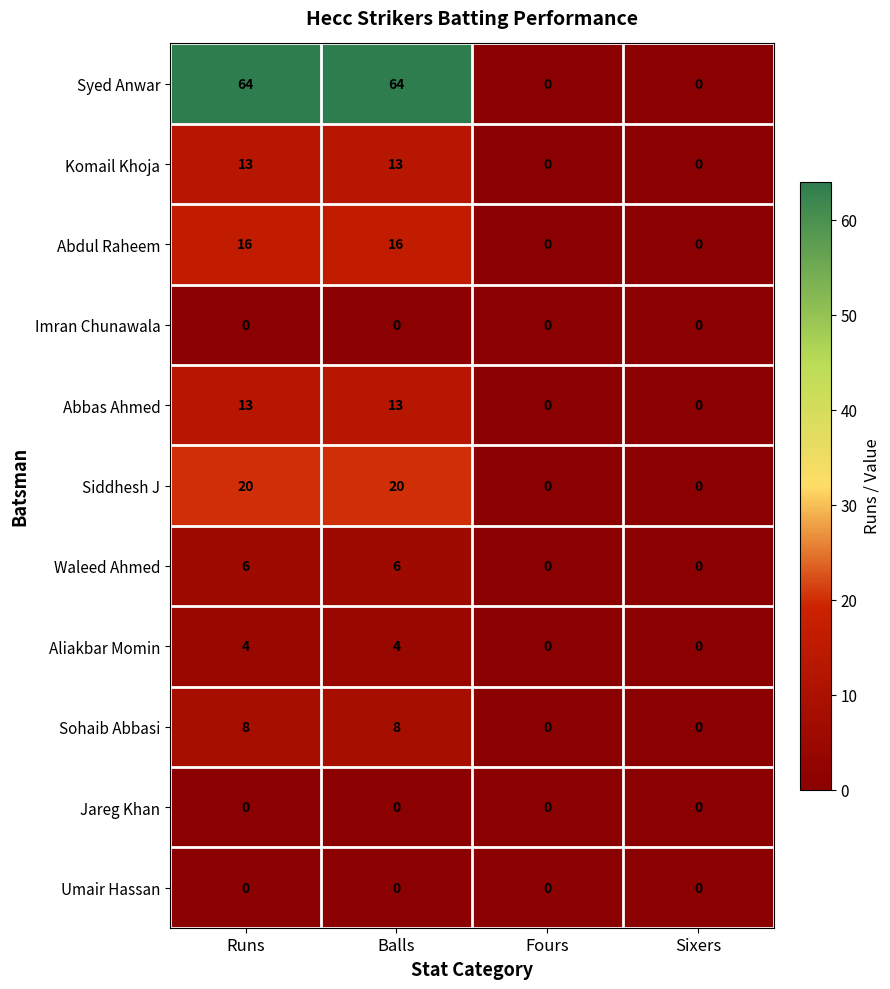

Which series has the widest spread of values?

Syed Anwar